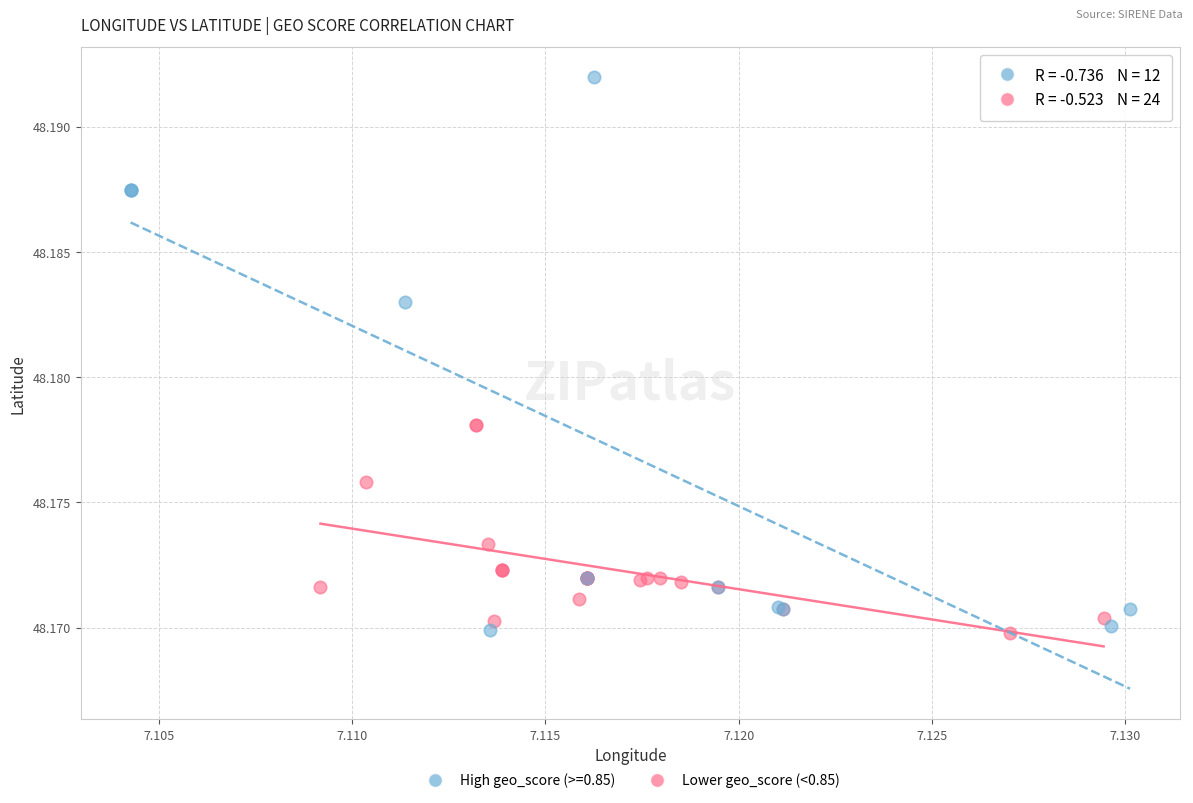

Which series reaches the maximum Y coordinate?

High geo_score (>=0.85)